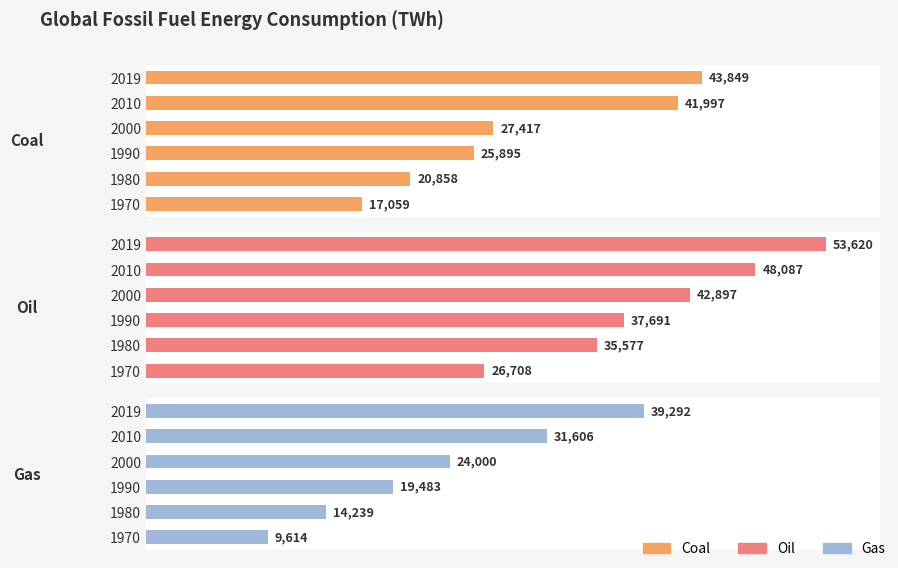

Which series changed the most between 1970 and 2019?

Gas